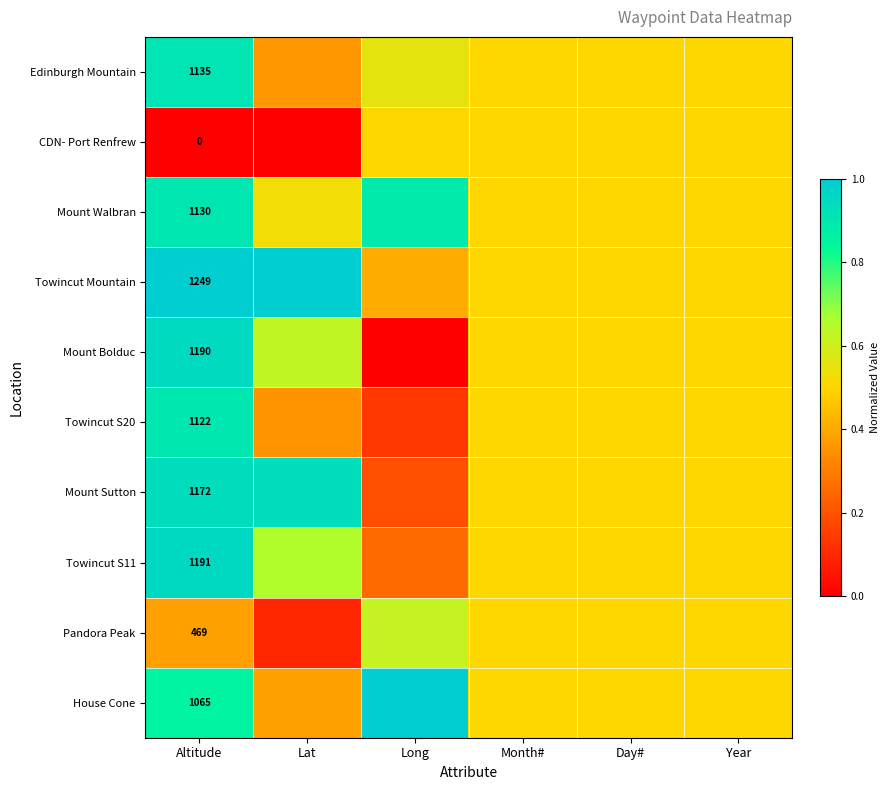

Is the value of House Cone at Altitude greater than the value of Pandora Peak at Altitude?

Yes